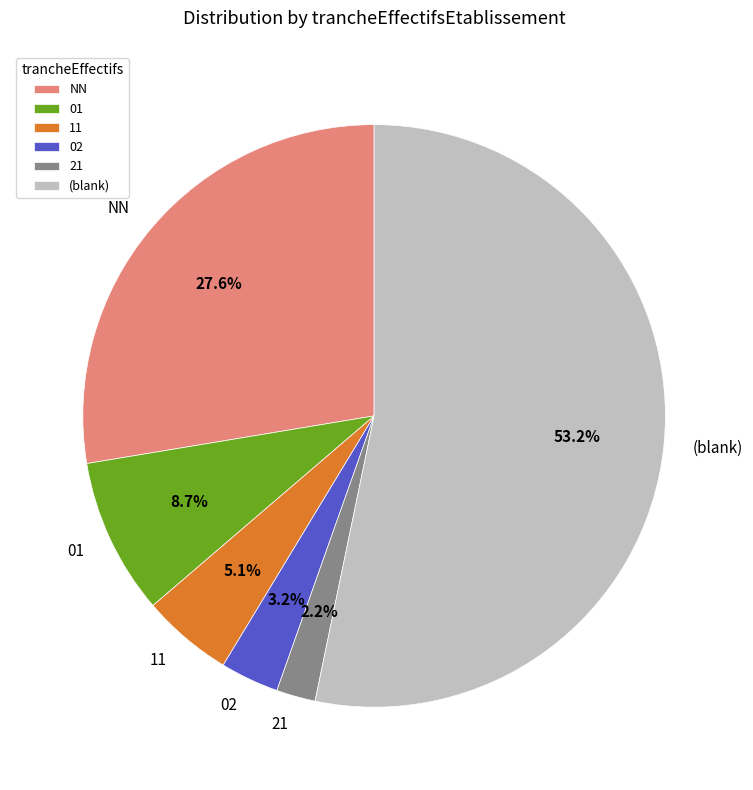

Between 21 and (blank), which is larger?

(blank)